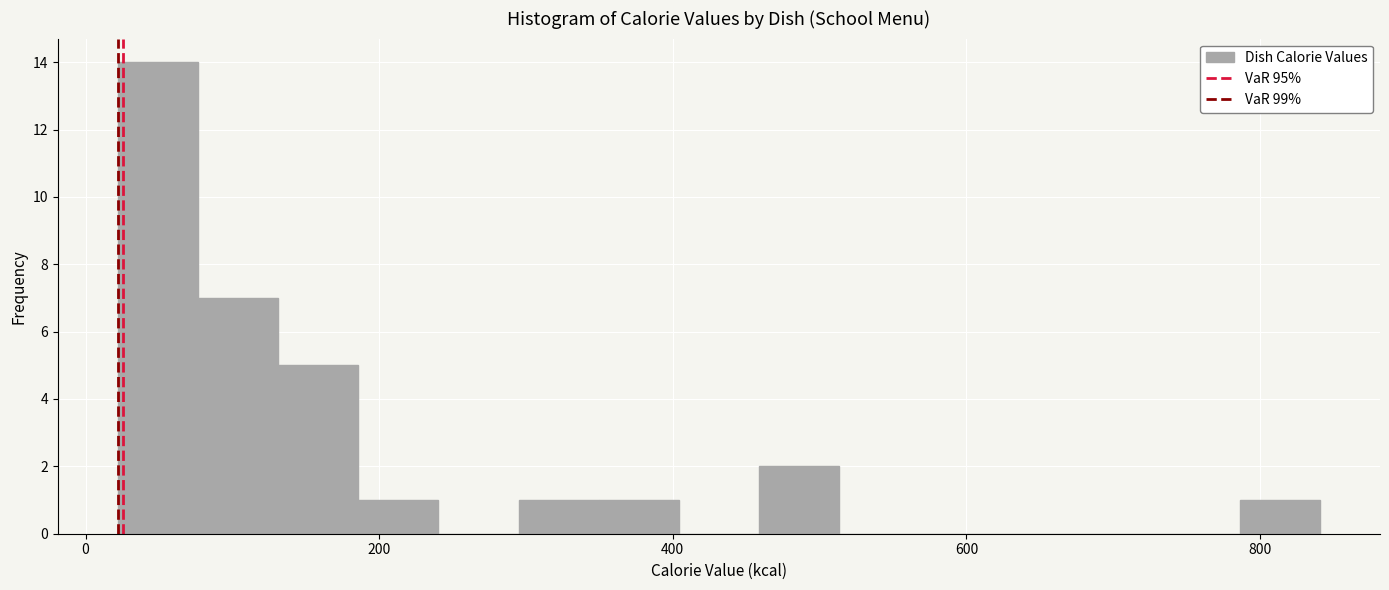

Read against the x-axis, roughly where is the centre of the tallest bar?

40